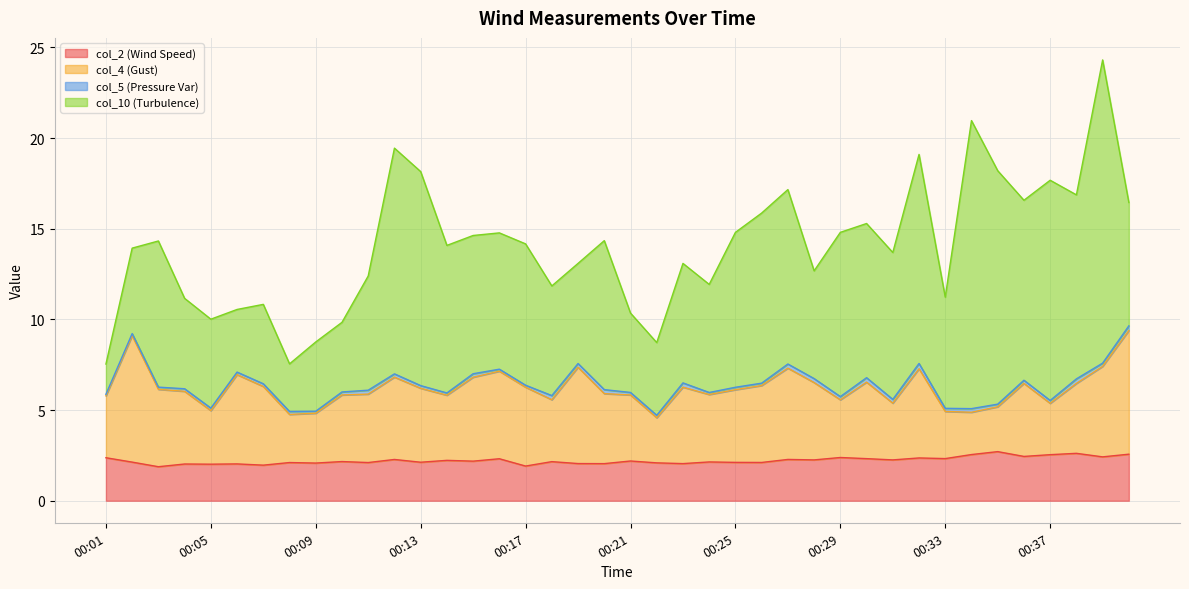

What is the minimum value for col_2 (Wind Speed)?

1.9